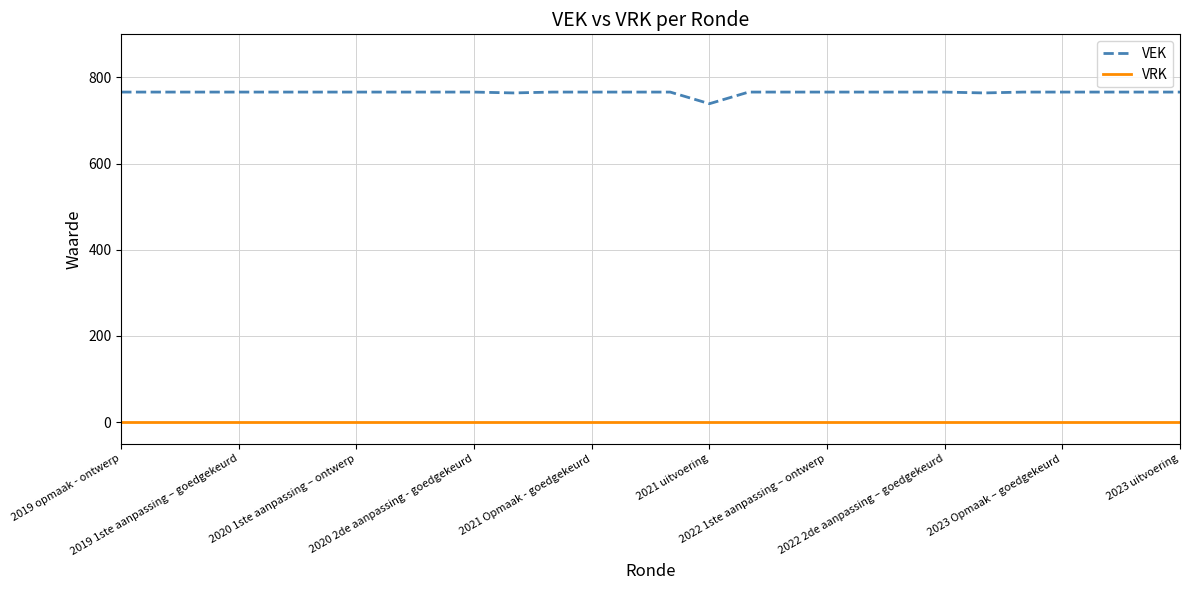

Which series has the largest range (max minus min)?

VEK